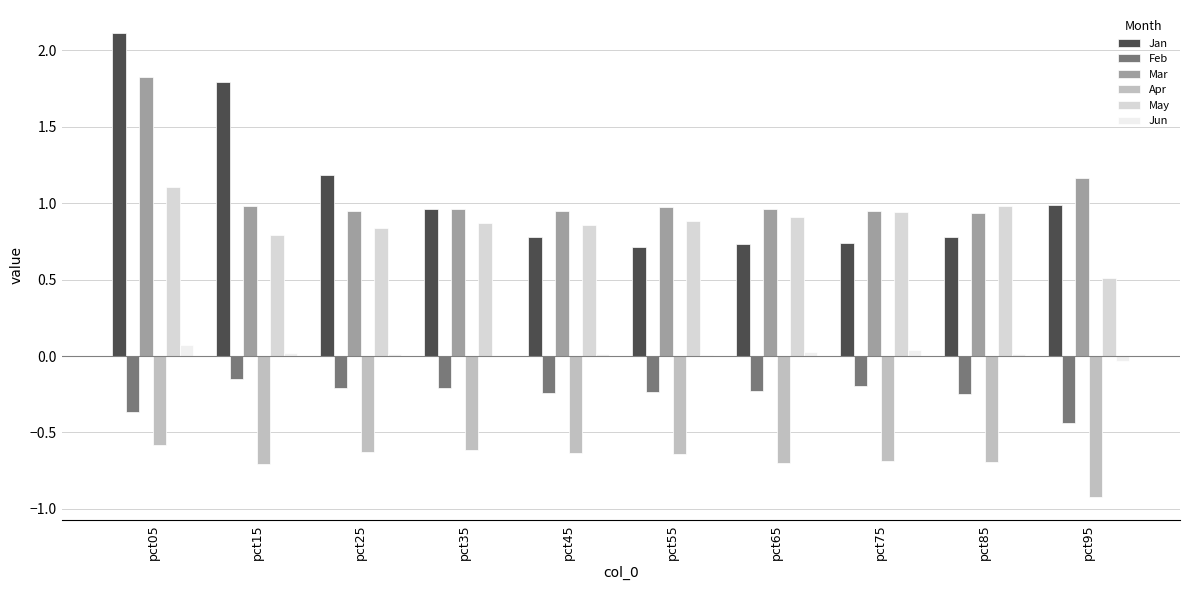

Which series changed the most between pct35 and pct95?

May